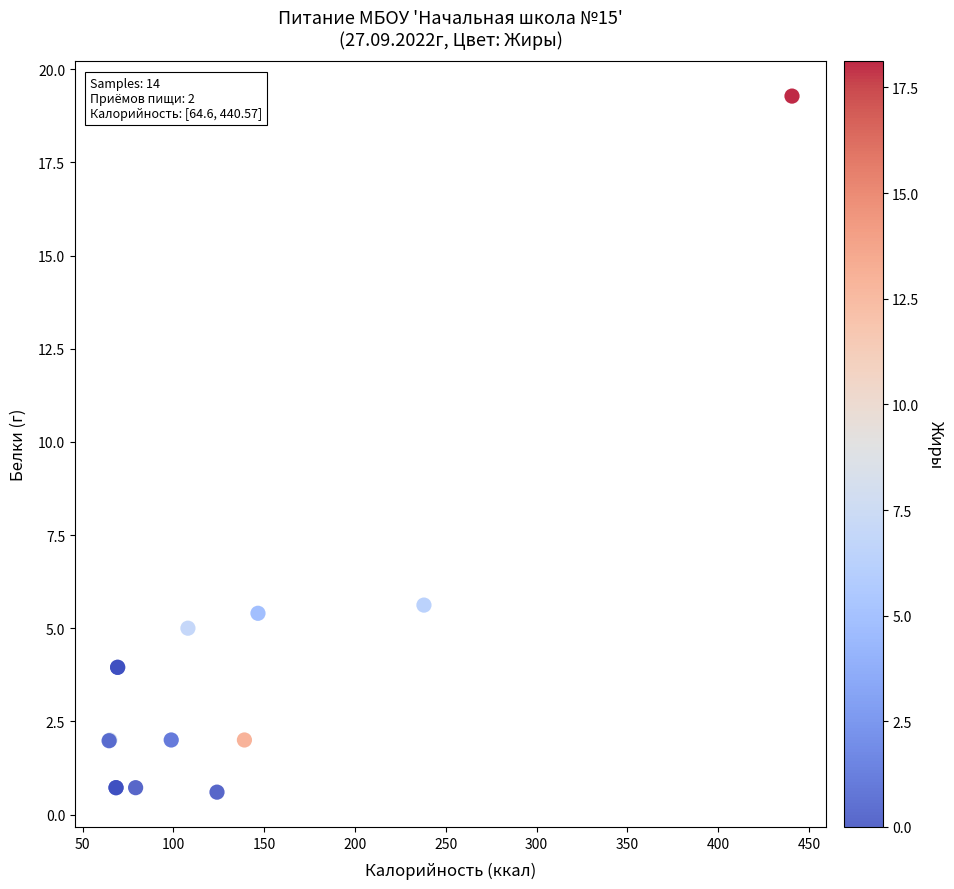

What Y value in the scatter plot is closest to 9?

5.6